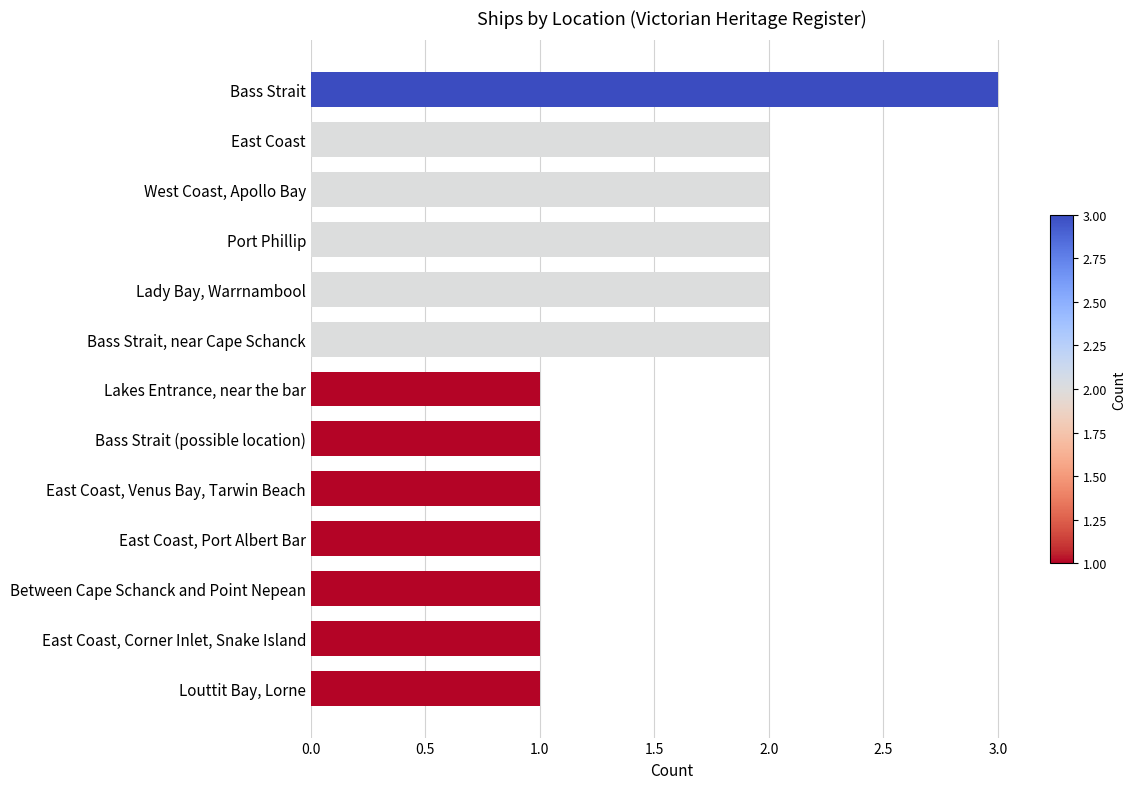

What is the label of the 10th bar from the top?

East Coast, Port Albert Bar